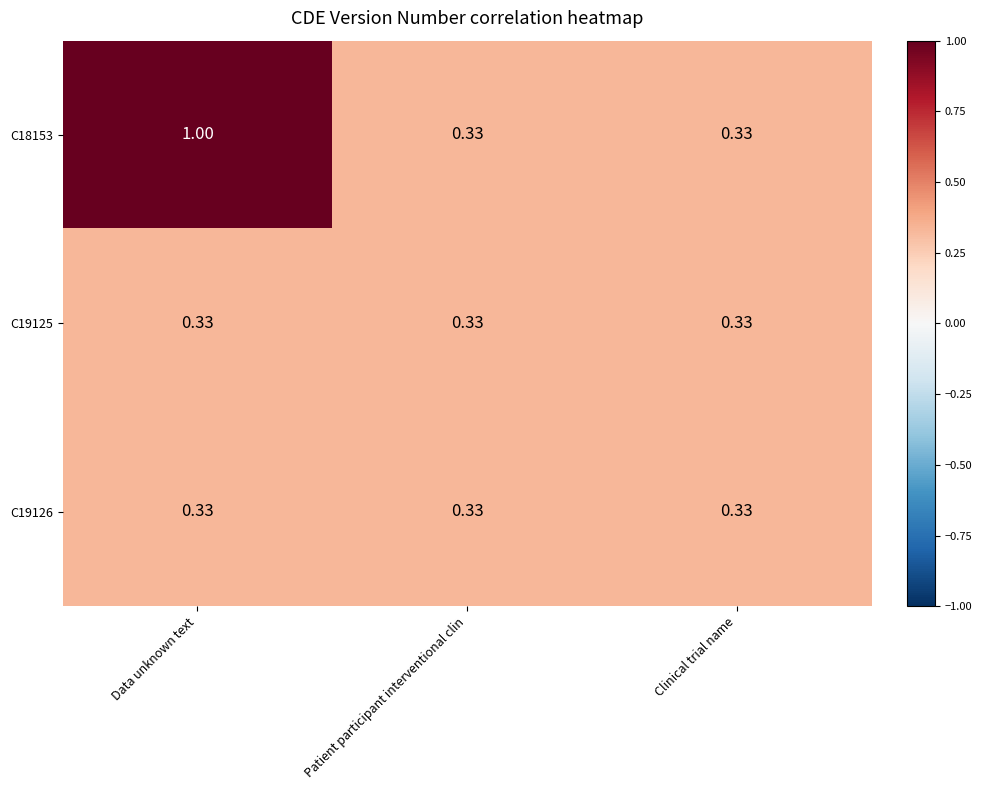

Is the value of C19125 at Patient participant interventional clin greater than the value of C18153 at Data unknown text?

No